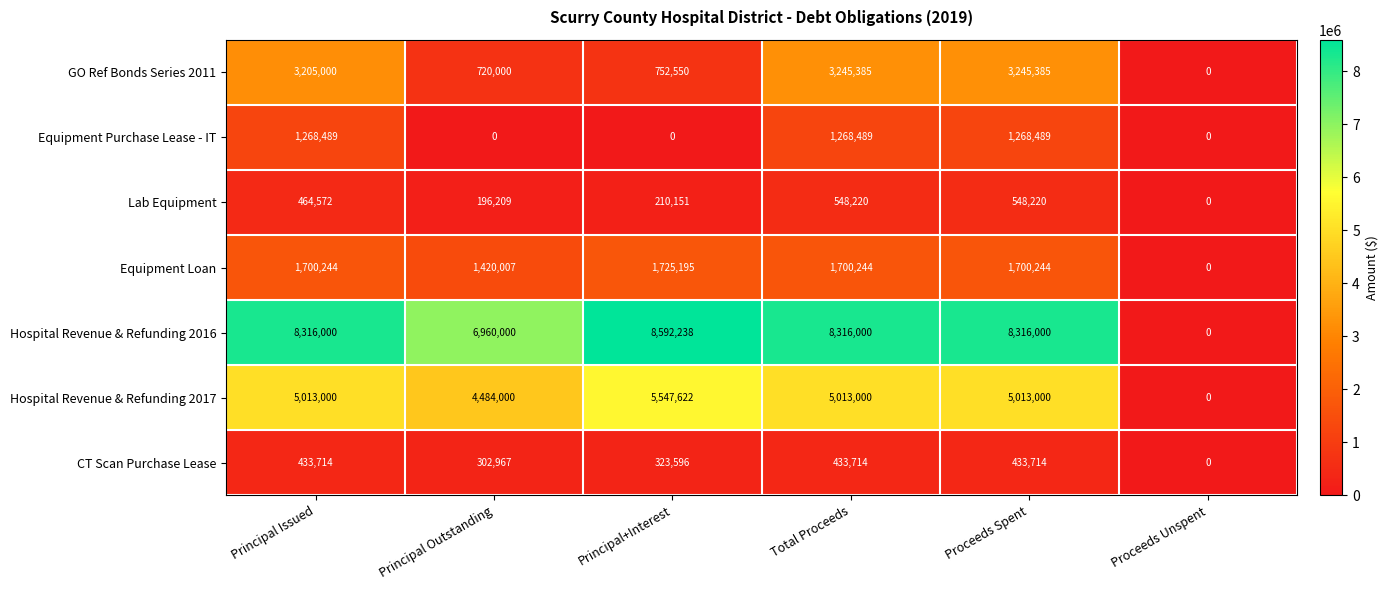

How many data points does each series have?

6